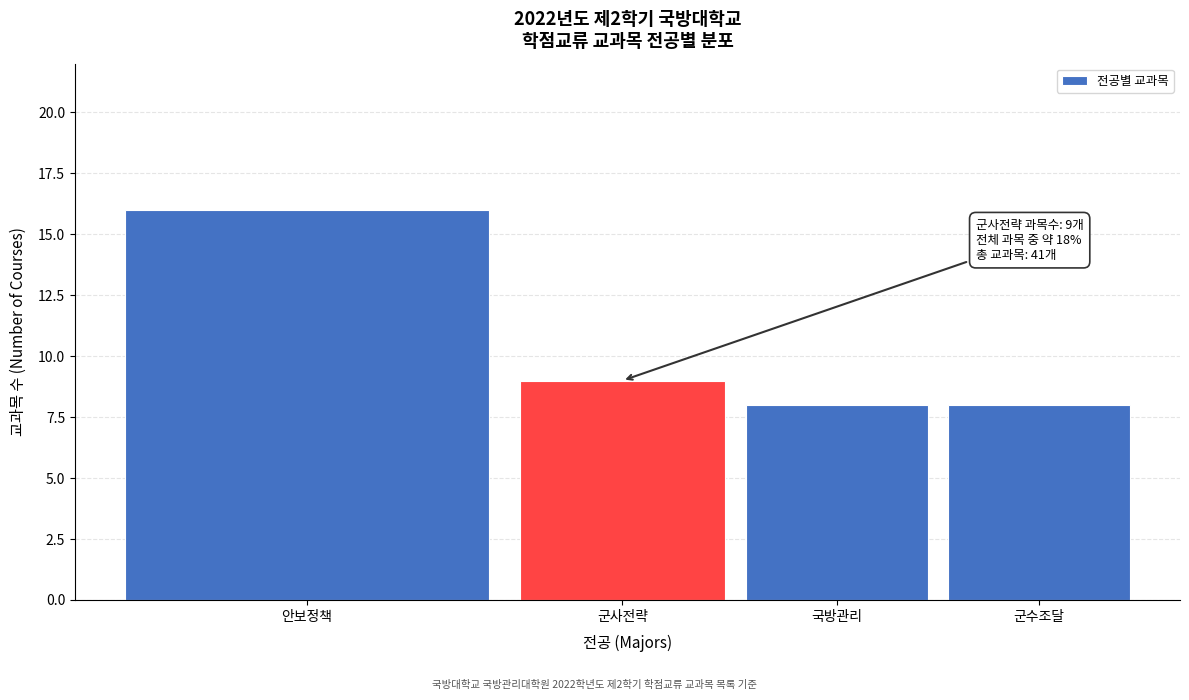

Reading right to left, extract all data points from this chart.

8	8	9	16